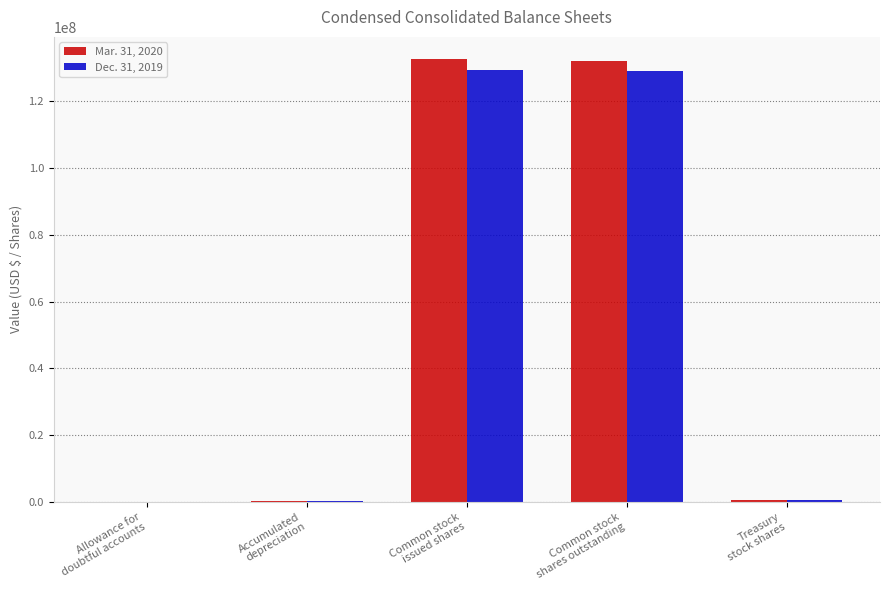

What are all the series names shown in the legend?

Mar. 31, 2020, Dec. 31, 2019